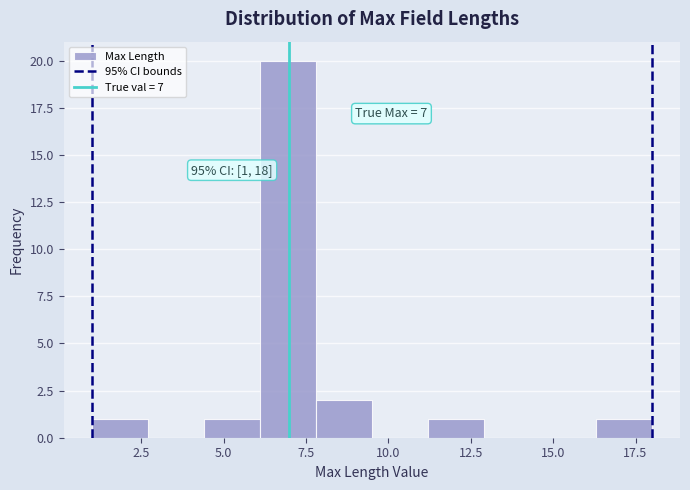

Around what value on the x-axis is the tallest bar? Give the approximate position of its centre, as read against the axis.

7.0